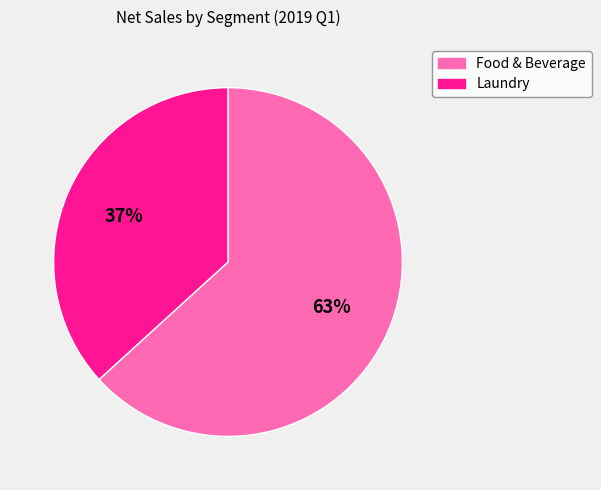

Which slice is the smallest?

Laundry